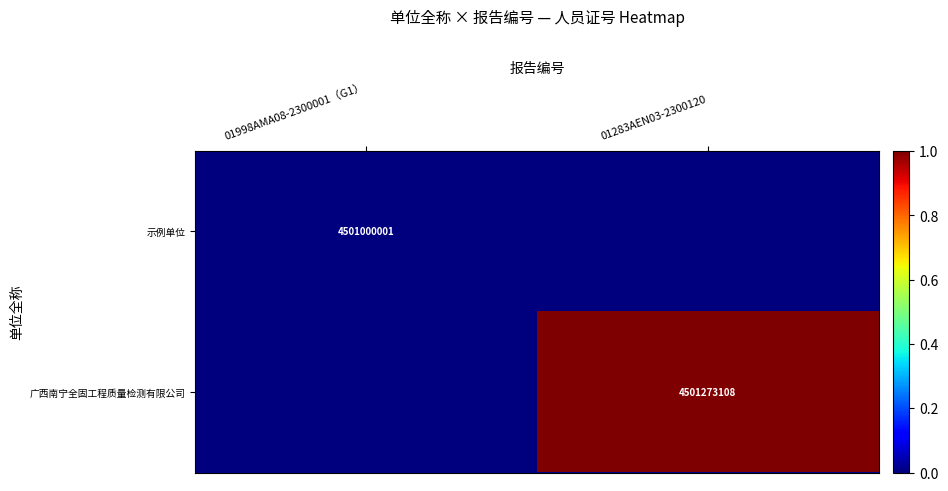

The value of 示例单位 at 01998AMA08-2300001（G1） is 4501000001. True or false?

True